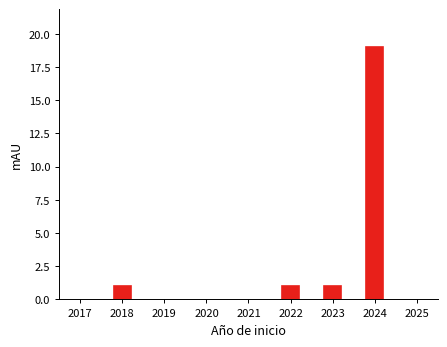

Reading left to right, extract all data points from this chart.

1	1	1	19